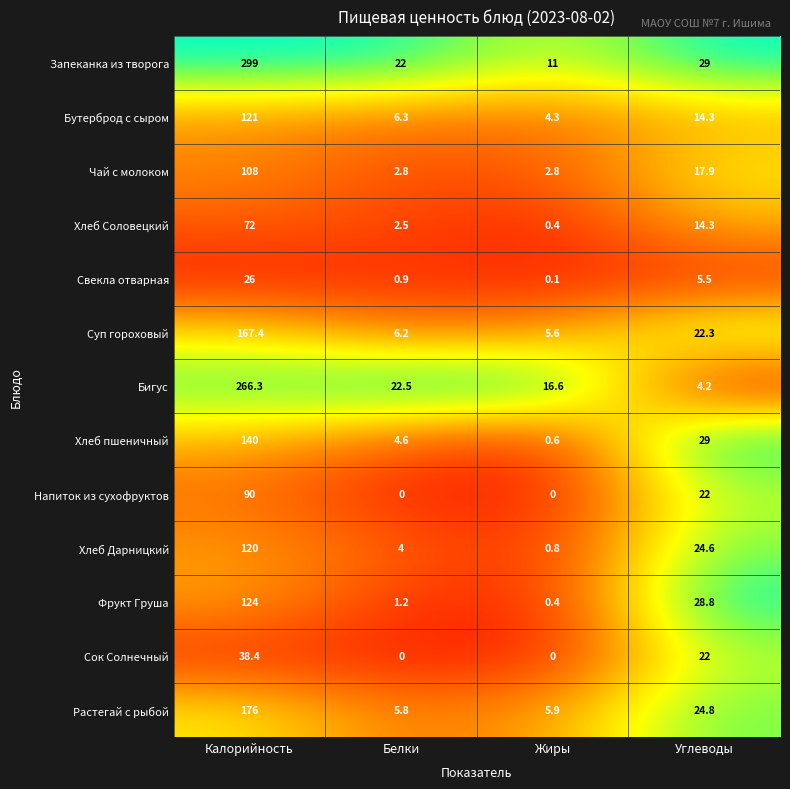

Rank the series by their maximum value, from lowest to highest.

Свекла отварная, Сок Солнечный, Хлеб Соловецкий, Напиток из сухофруктов, Чай с молоком, Хлеб Дарницкий, Бутерброд с сыром, Фрукт Груша, Хлеб пшеничный, Суп гороховый, Растегай с рыбой, Бигус, Запеканка из творога